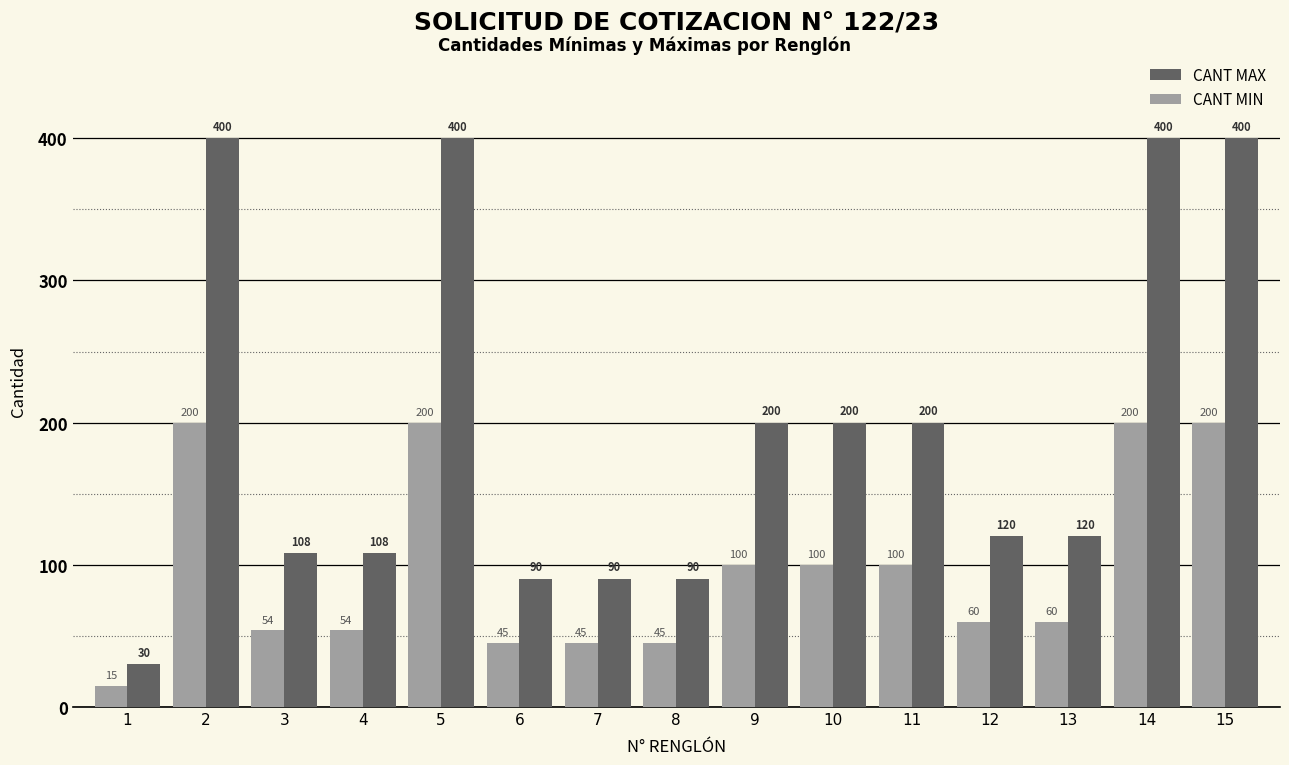

Which series changed the most between 1 and 10?

CANT MAX